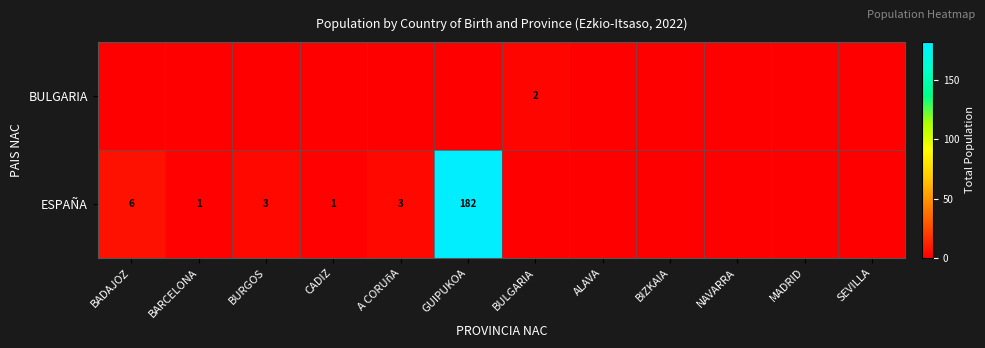

True or false: ESPAÑA has a value of 0 at BARCELONA.

False